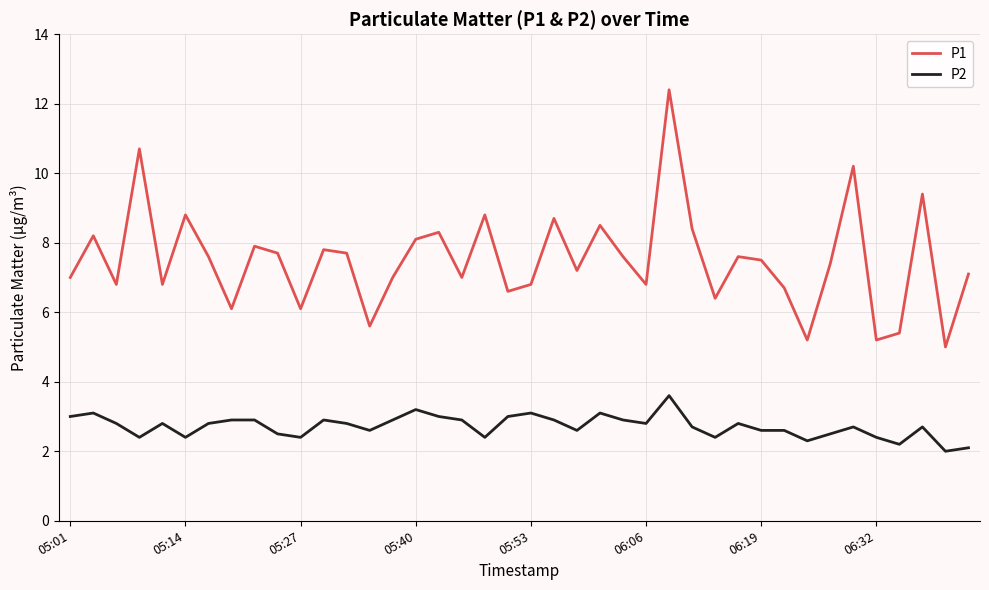

What is the difference between the maximum and minimum values in the P1 series?

7.4